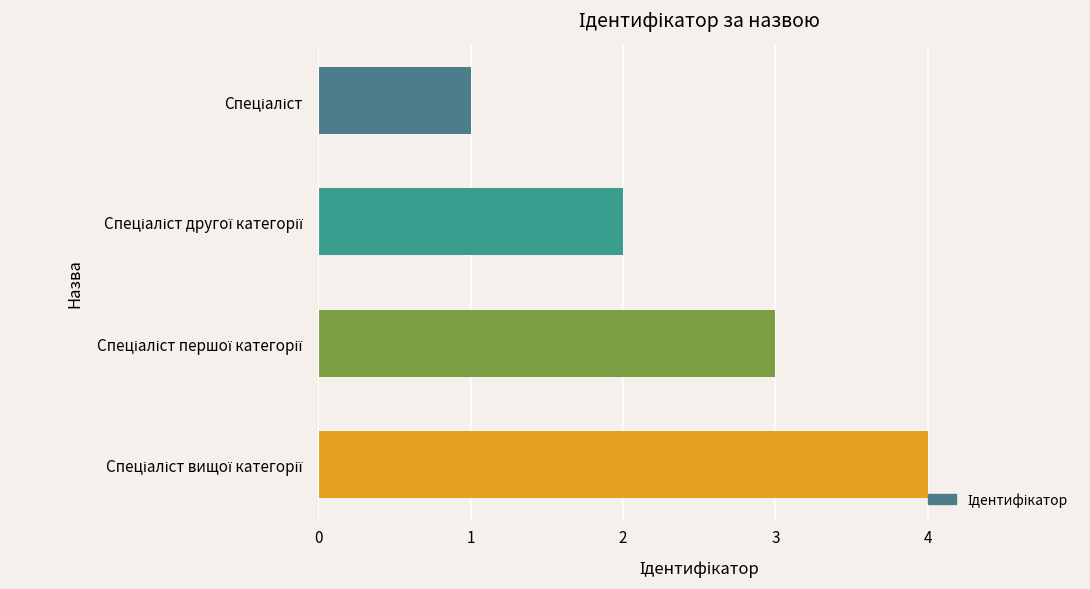

What is the difference between the maximum and minimum values?

3